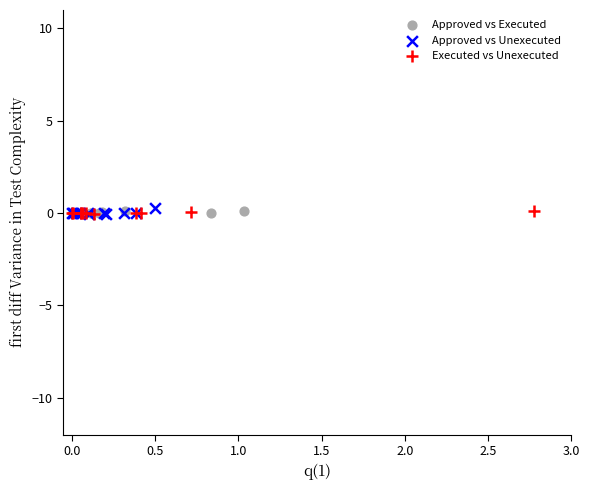

What are all the series names shown in the legend?

Approved vs Executed, Approved vs Unexecuted, Executed vs Unexecuted